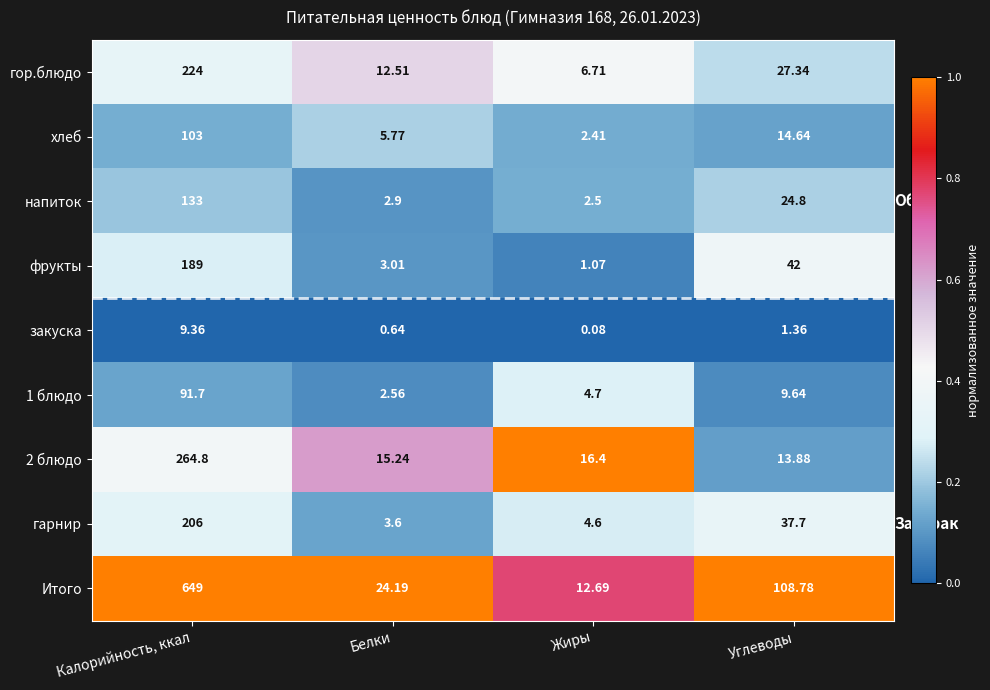

What is the difference between the highest and lowest values at Калорийность, ккал?

639.6